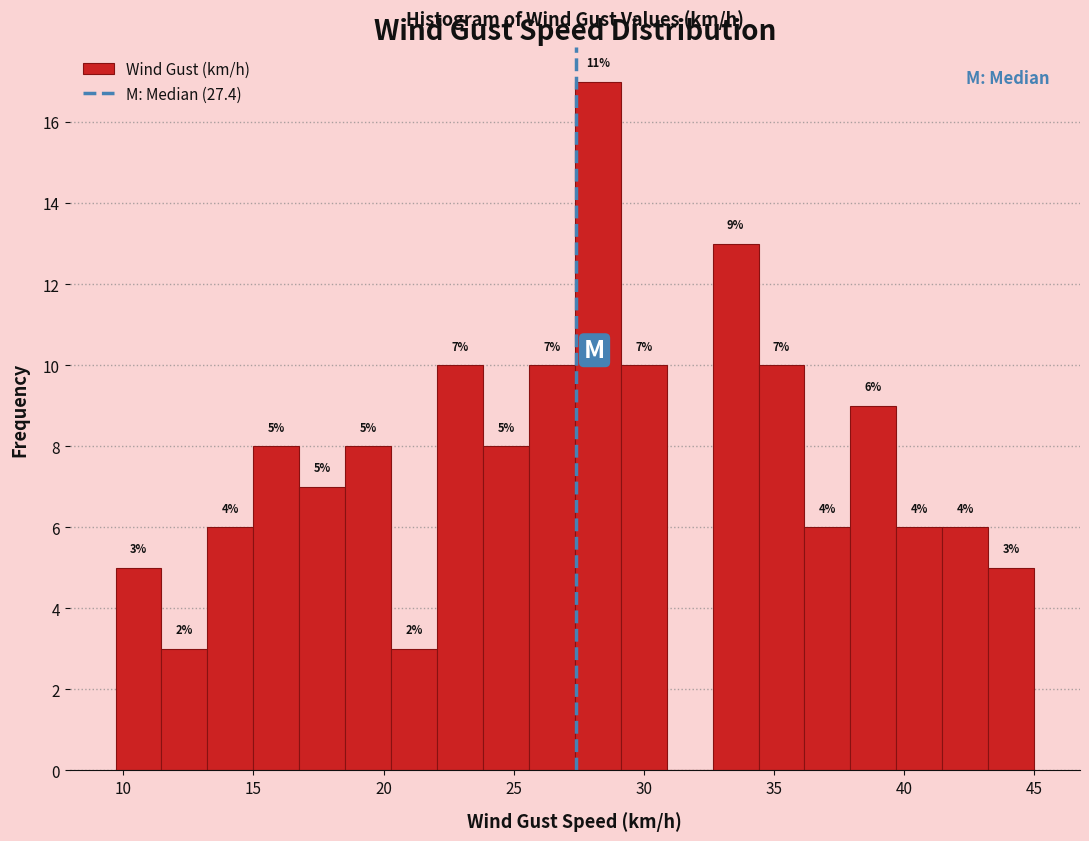

Around what value on the x-axis is the tallest bar? Give the approximate position of its centre, as read against the axis.

28.0